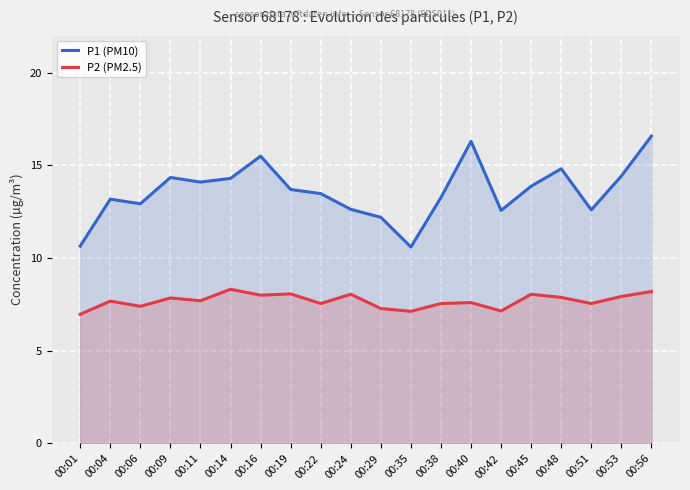

Reading left to right, list all the values displayed in this chart.

P1 (PM10): 10.7	13.2	12.9	14.3	14.1	14.3	15.5	13.7	13.5	12.6	12.2	10.6	13.3	16.3	12.6	13.9	14.8	12.6	14.4	16.6
P2 (PM2.5): 7.0	7.7	7.4	7.8	7.7	8.3	8.0	8.1	7.5	8.1	7.3	7.1	7.5	7.6	7.2	8.1	7.9	7.5	7.9	8.2